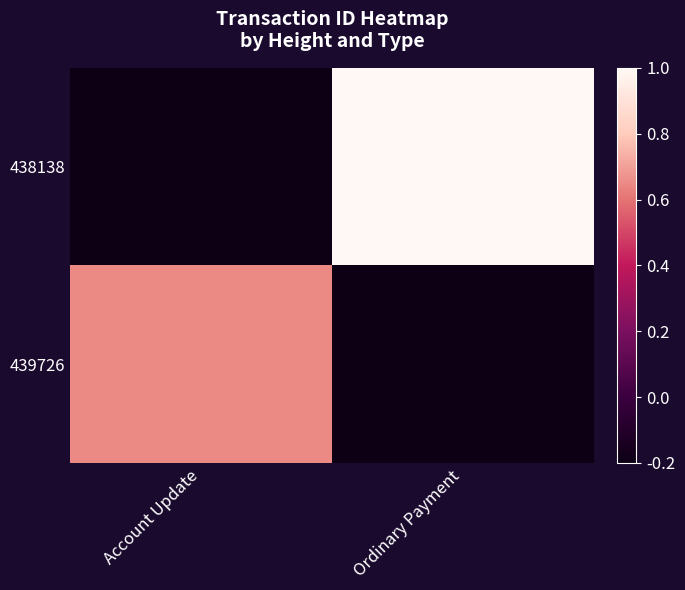

List the series in order of their overall mean, highest first.

438138, 439726